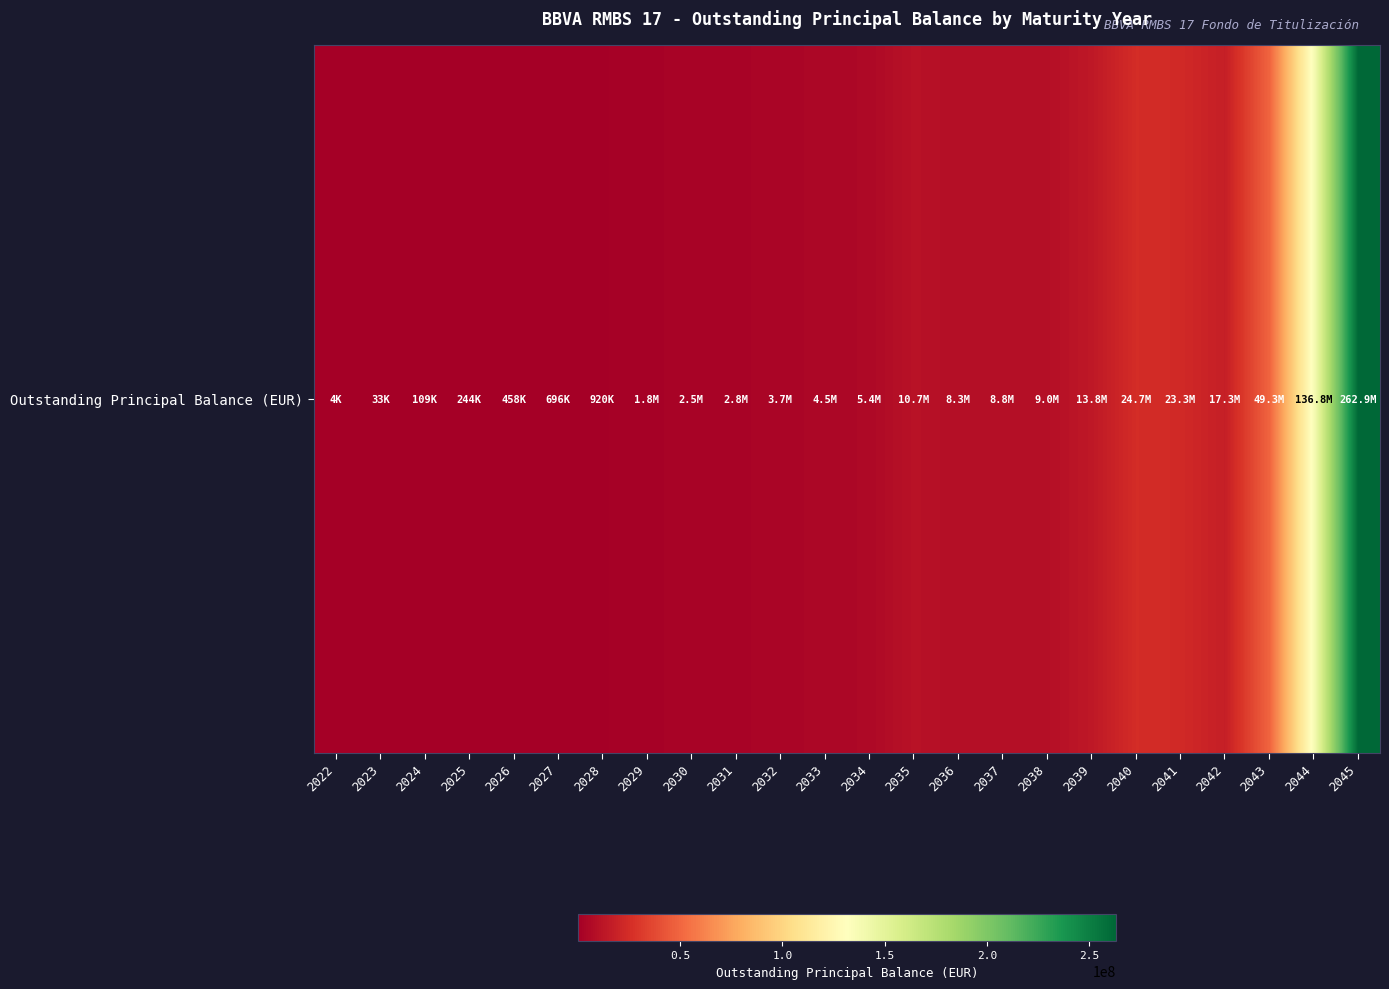

Between 2041 and 2029, which is larger?

2041